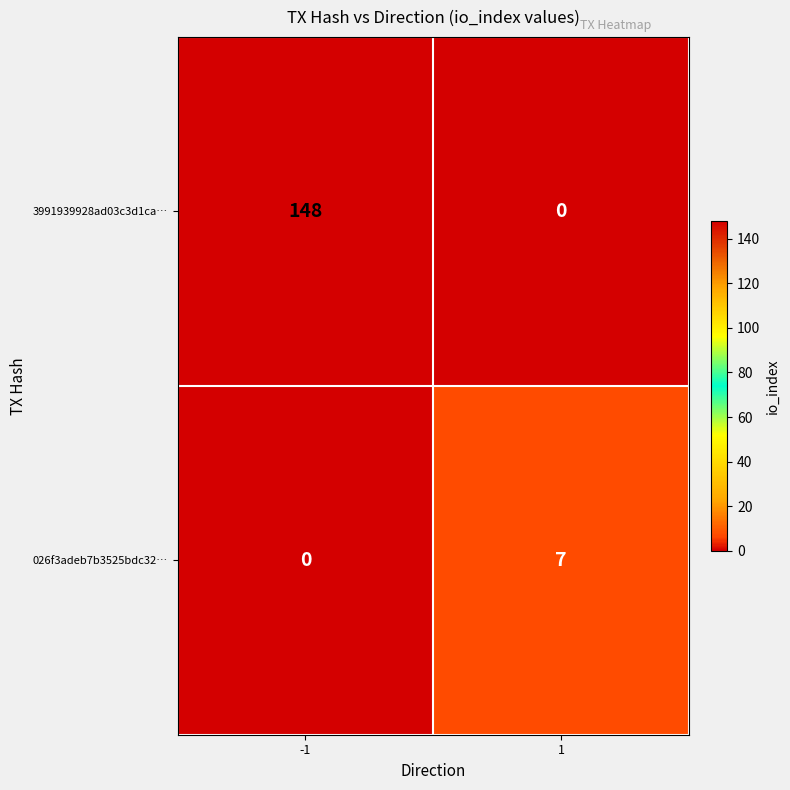

How many categories are shown in the chart?

2